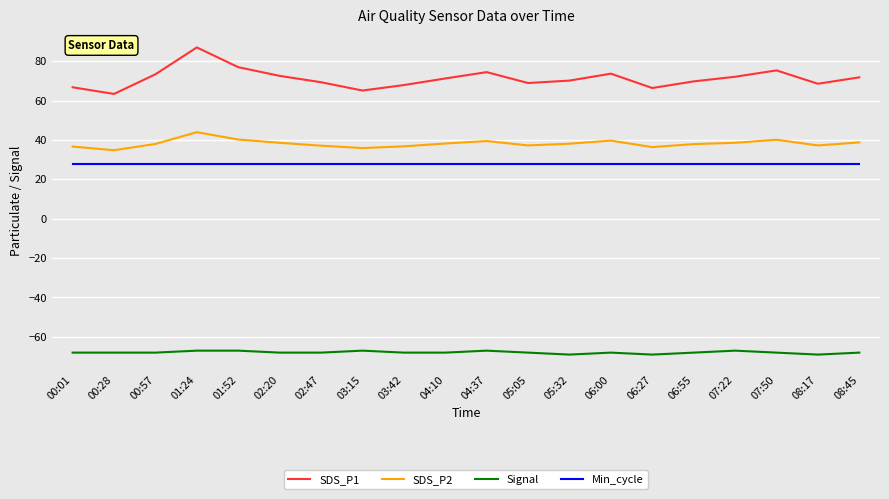

Rank the series by their maximum value, from highest to lowest.

SDS_P1, SDS_P2, Min_cycle, Signal